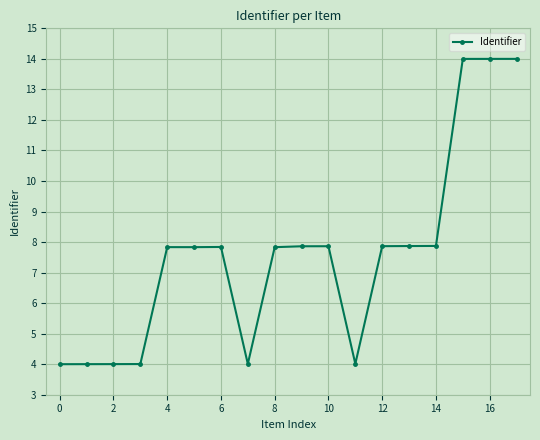

What is the value of the 13th point from the left?

7.9